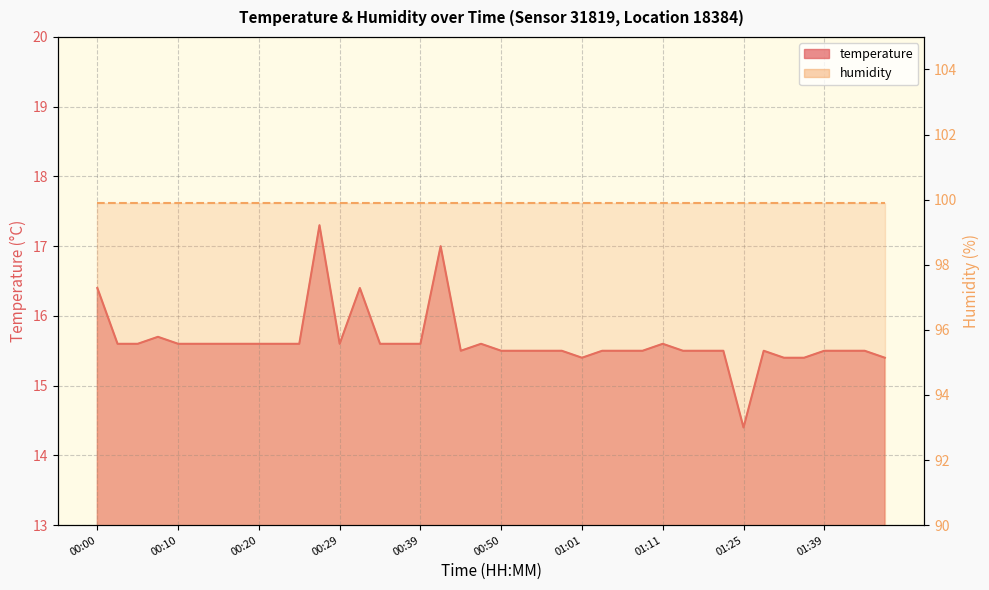

What value does the data have at 00:00?

16.4